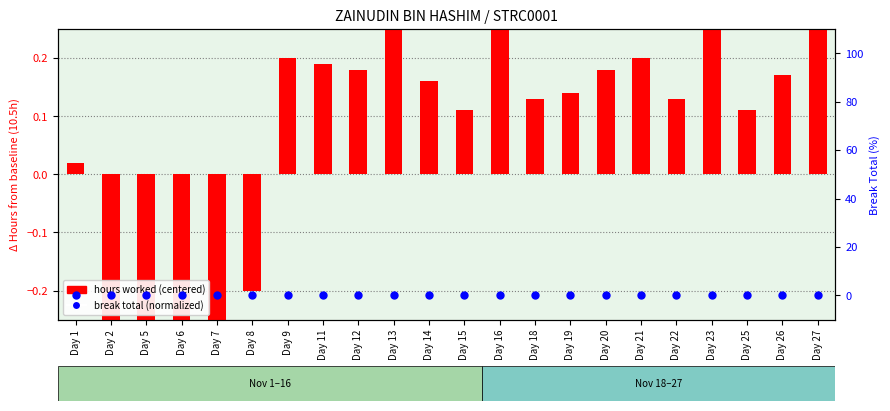

Which series has the largest Y range (max minus min)?

hours worked (centered)